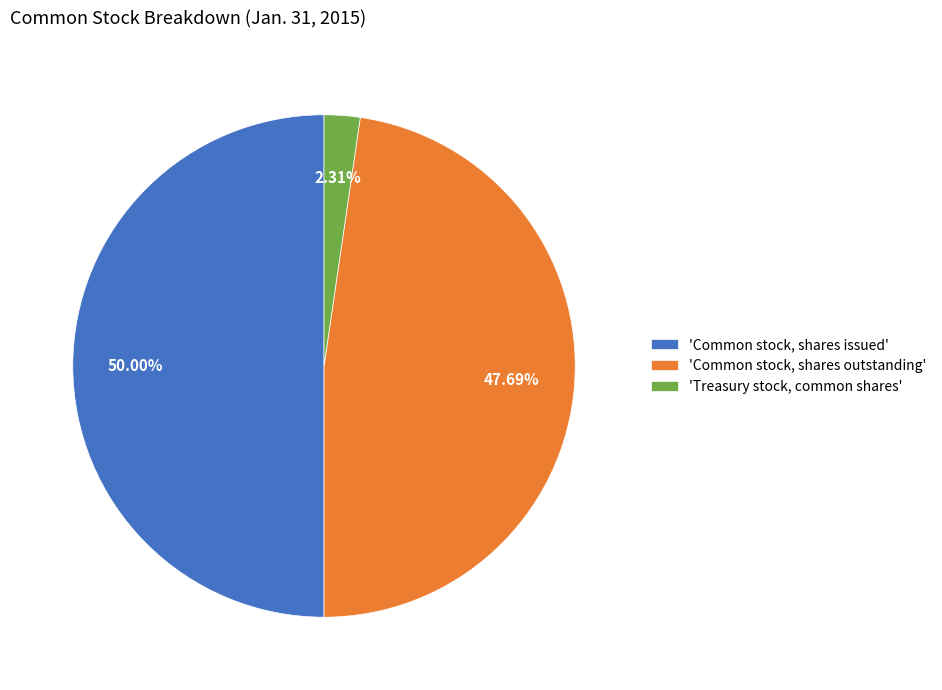

Is 'Treasury stock, common shares' the majority of the pie?

No